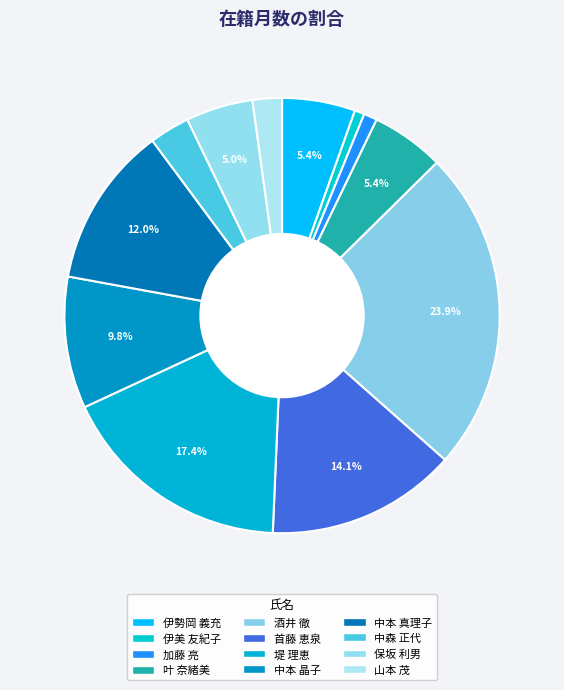

To the nearest percent, what portion does 首藤 恵泉 represent?

14%